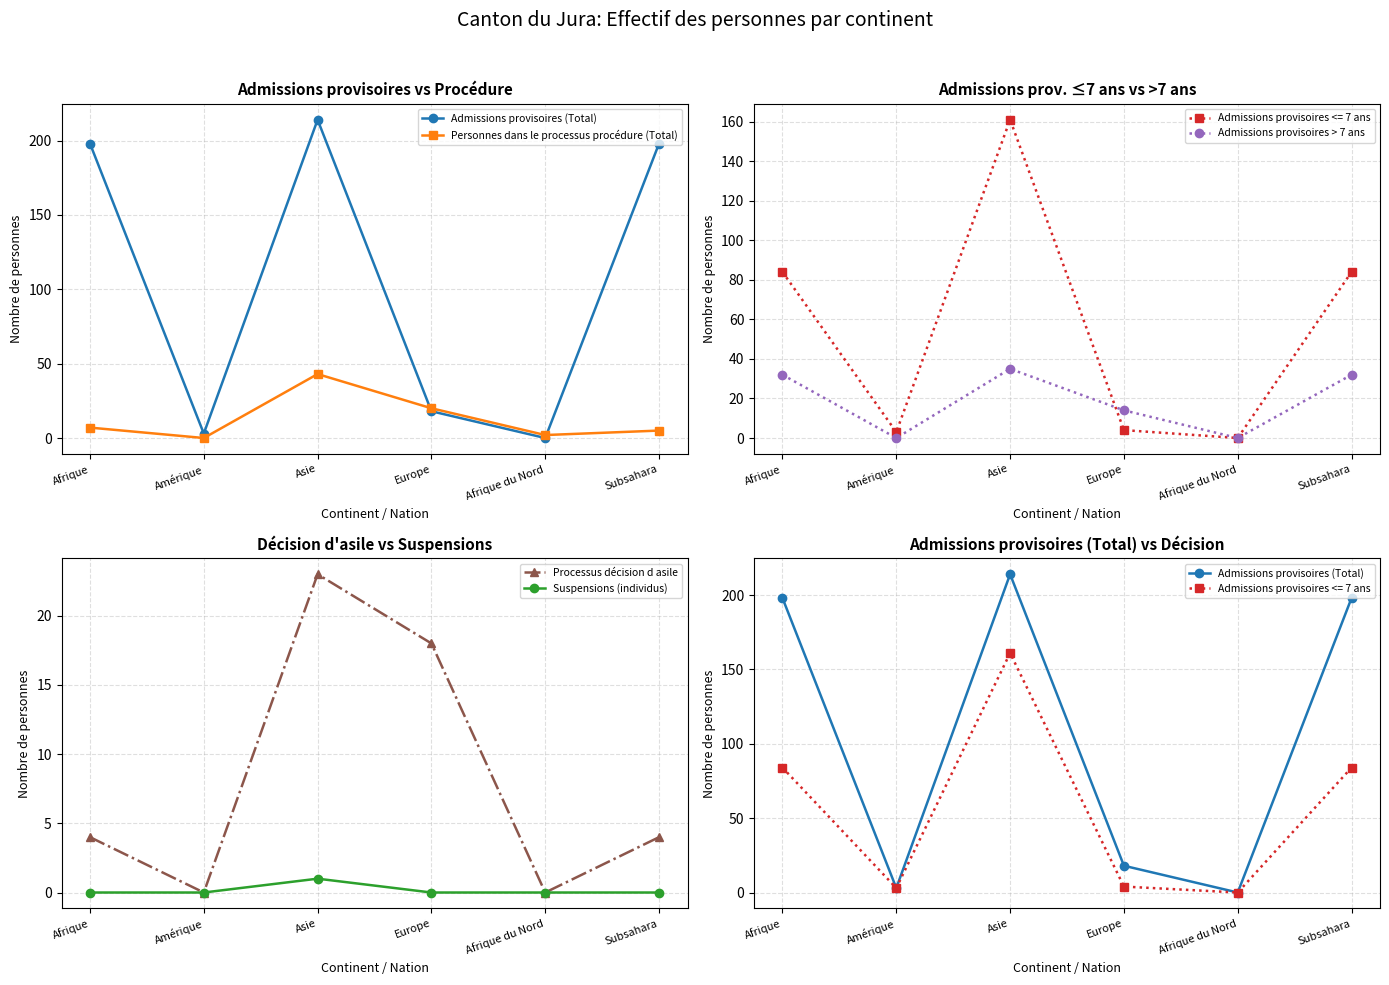

Is it true that Personnes dans le processus procédure (Total) equals 3 at Afrique?

False